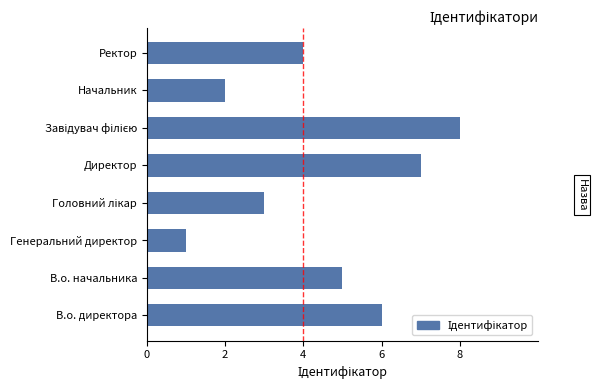

What is the difference between the maximum and minimum values?

7